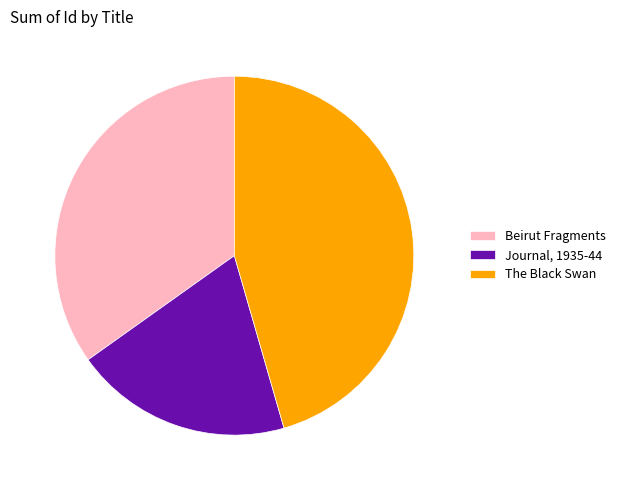

Do The Black Swan and Beirut Fragments together represent more than half of the pie?

Yes